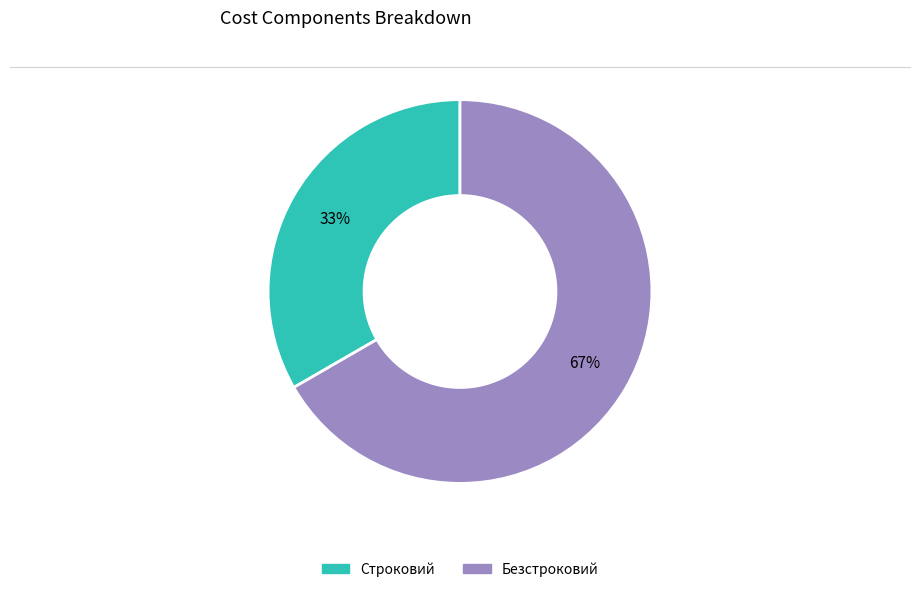

Combined, do Строковий and Безстроковий account for over 50%?

Yes